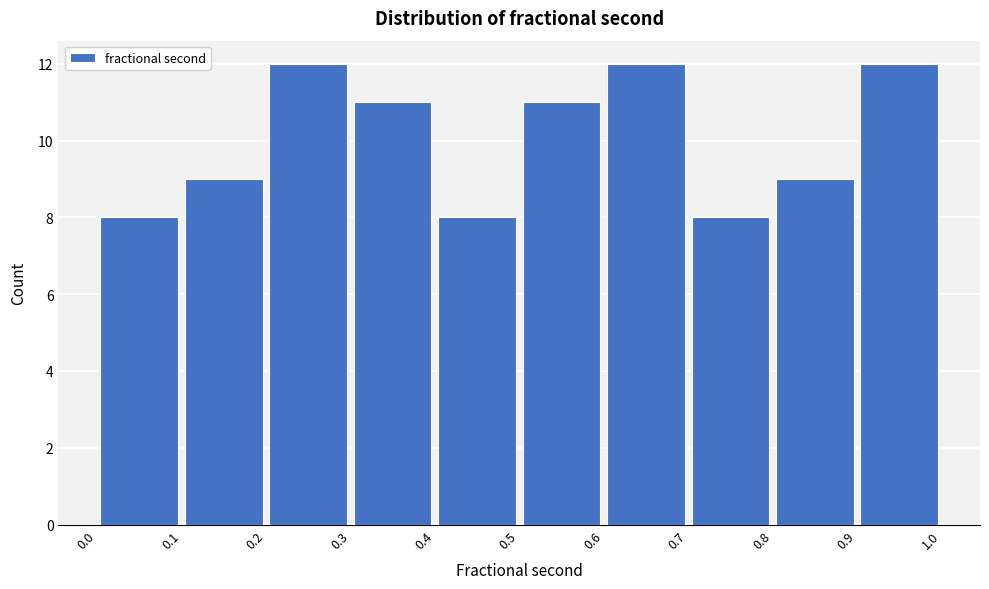

Reading left to right, transcribe this chart: for each bar, give the range it covers on the x-axis and its height. The values are not printed on the chart, so give them approximately, as read against the axis.

0.0 to 0.1: 8
0.1 to 0.2: 9
0.2 to 0.3: 12
0.3 to 0.4: 11
0.4 to 0.5: 8
0.5 to 0.6: 11
0.6 to 0.7: 12
0.7 to 0.8: 8
0.8 to 0.9: 9
0.9 to 1.0: 12